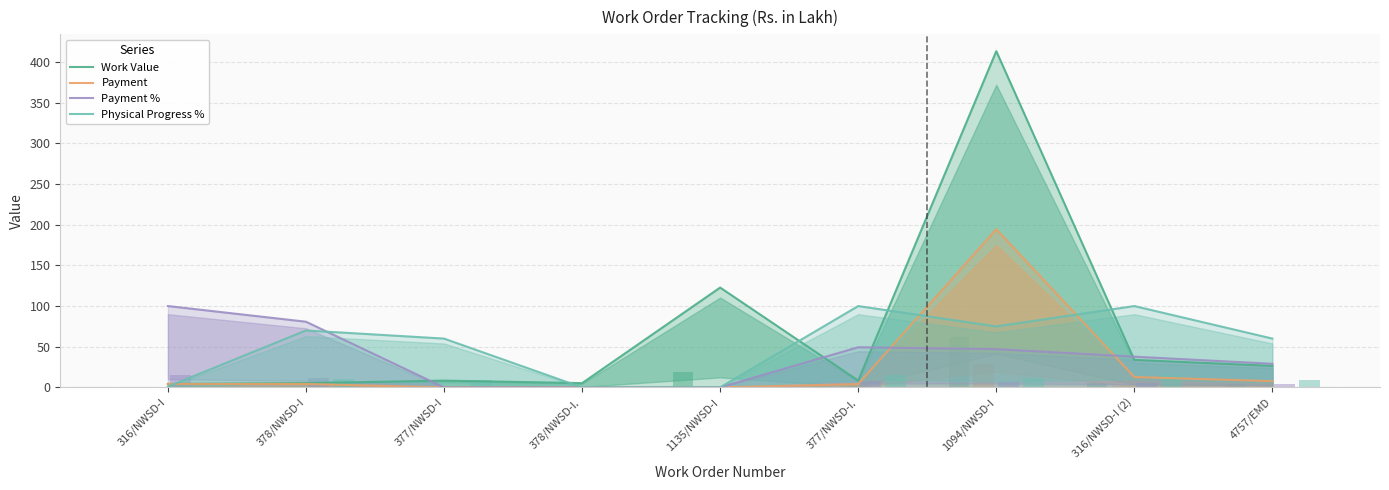

How many groups of bars are there?

9